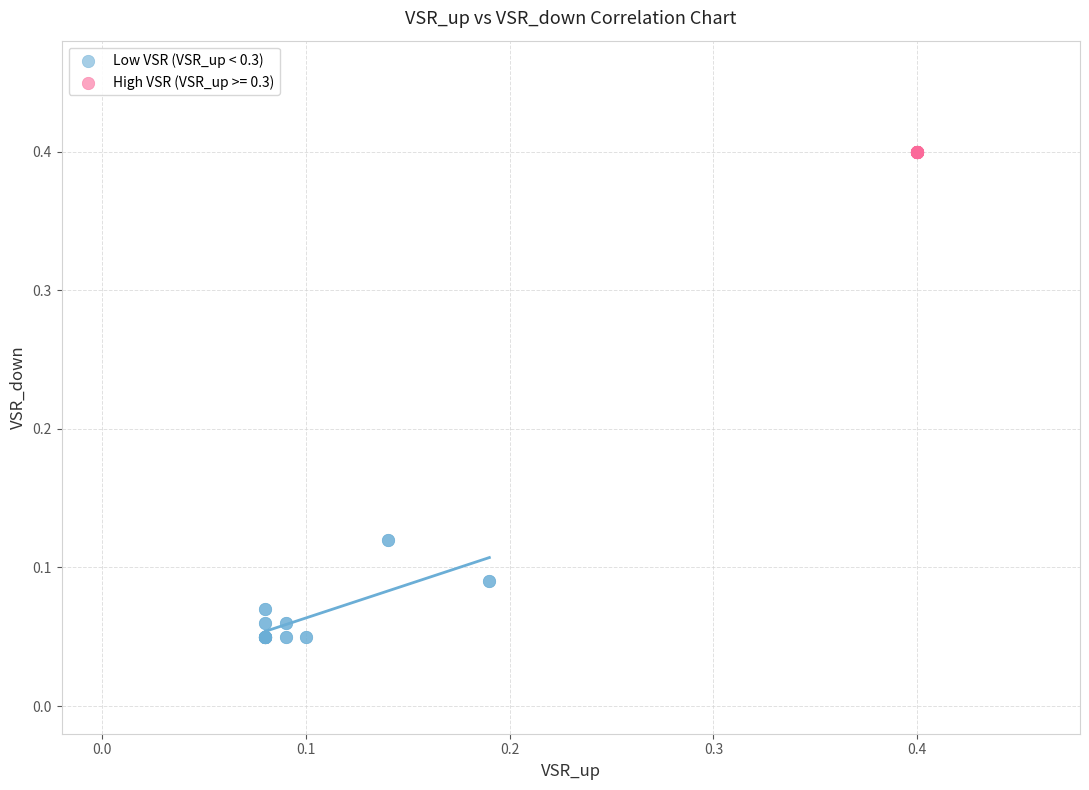

Which series contains the lowest Y value?

Low VSR (VSR_up < 0.3)